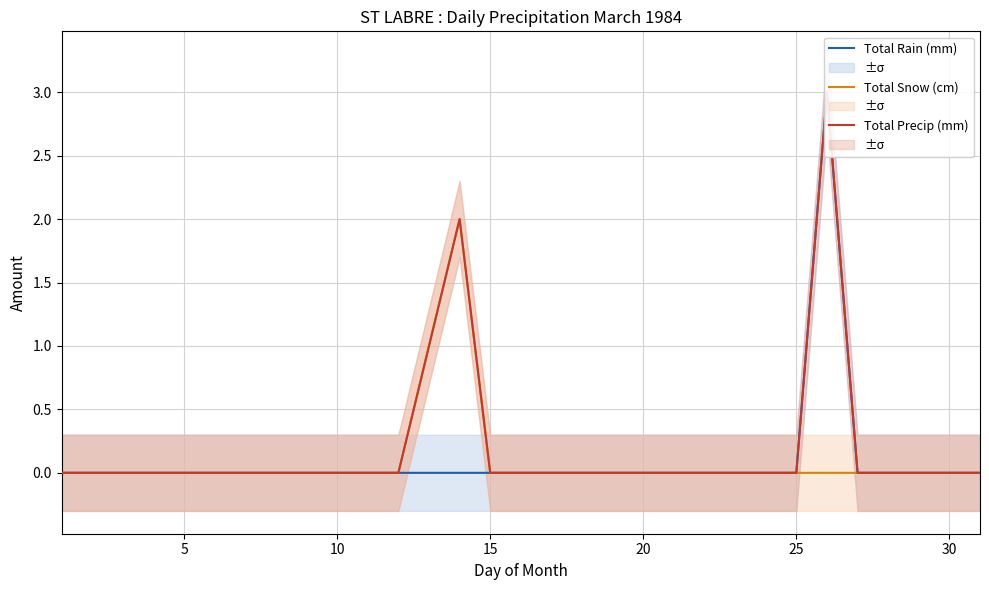

True or false: Total Rain (mm) and Total Precip (mm) intersect in this chart.

False